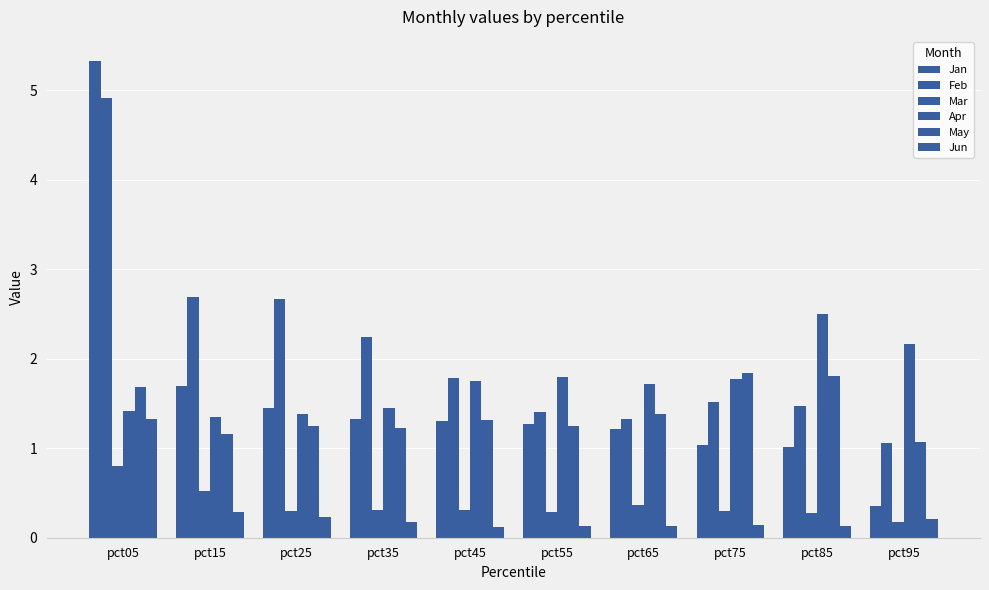

Which category has the lowest value in the Feb series?

pct95